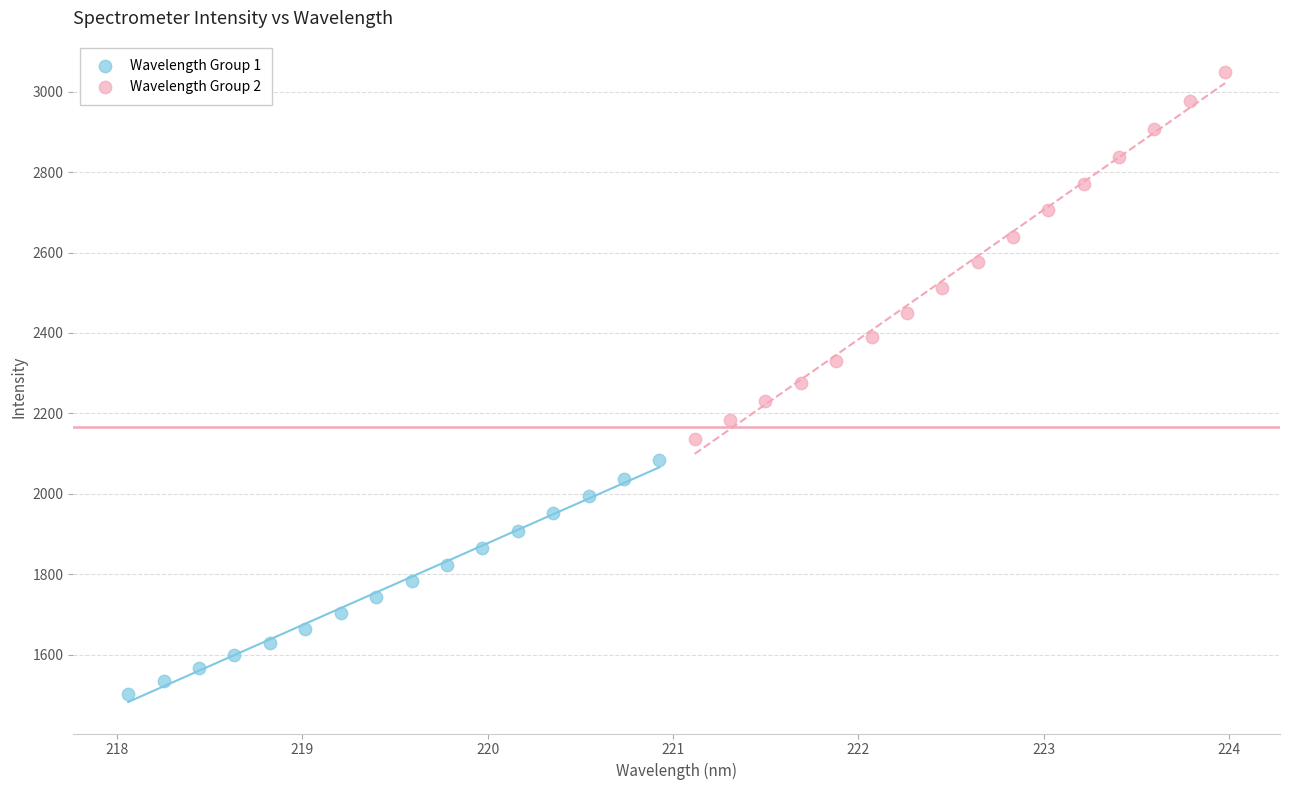

What are all the series names shown in the legend?

Wavelength Group 1, Wavelength Group 2